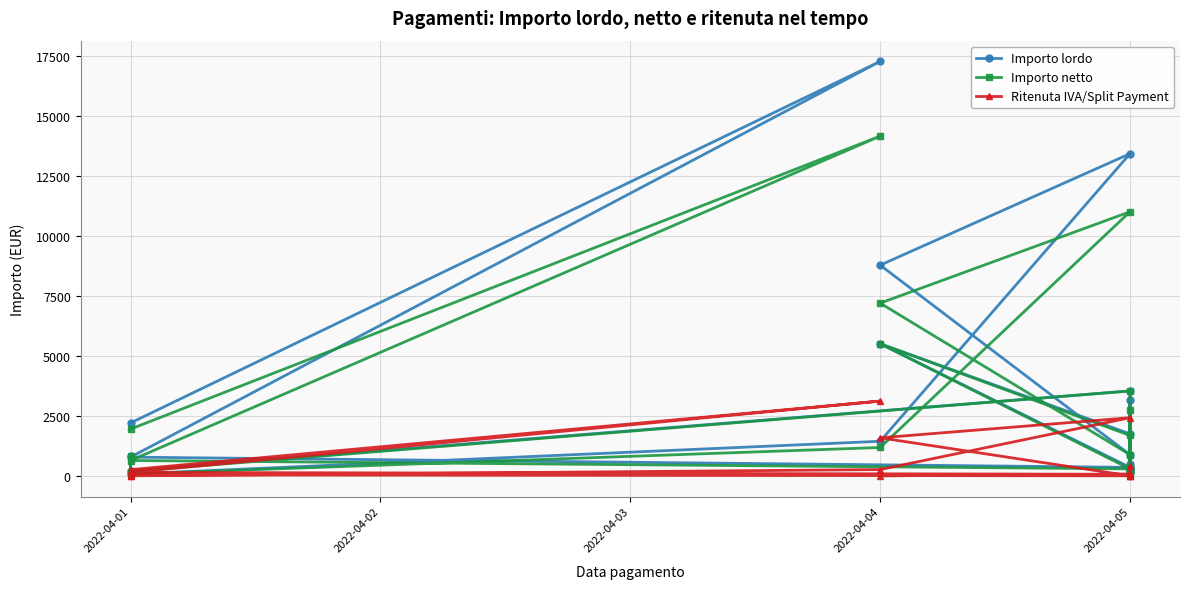

What is the label of the 16th point from the right?

2022-04-04